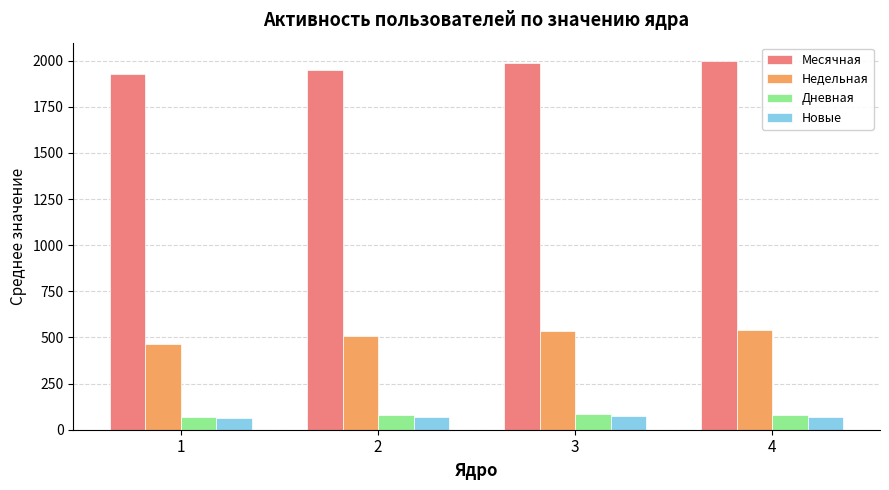

What is the lowest value of the Дневная series?

70.9